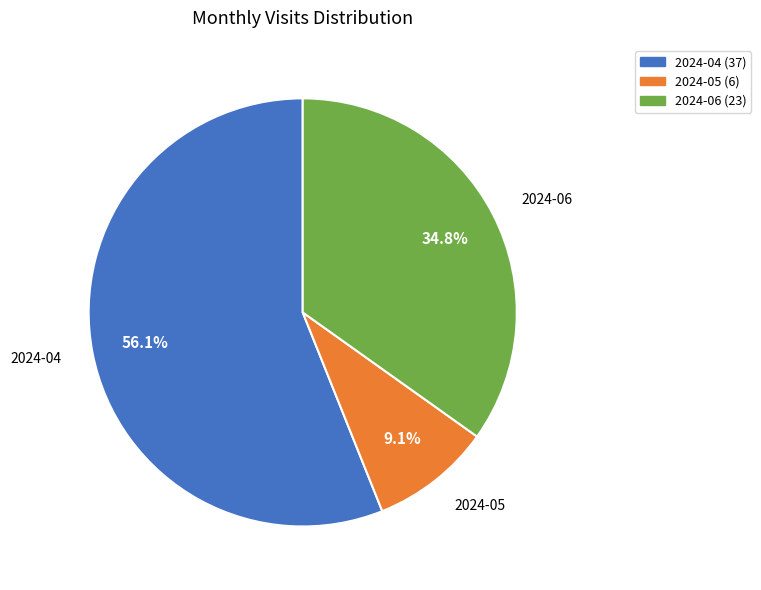

To the nearest percent, what is the difference between the largest and smallest slice percentages?

47%